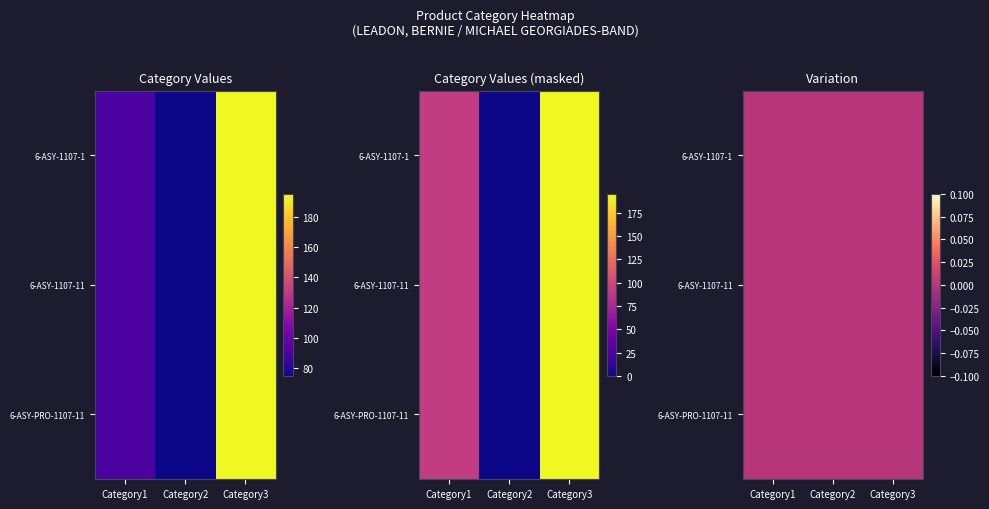

Which has a higher value, Category3 or Category2?

Category3